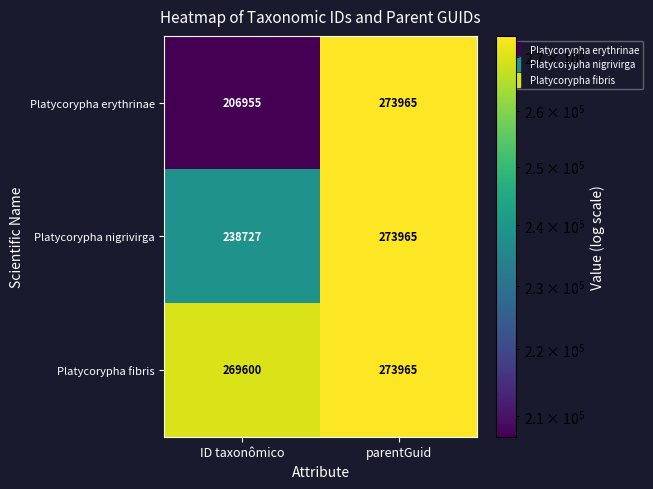

Rank the series by their average value, from lowest to highest.

Platycorypha erythrinae, Platycorypha nigrivirga, Platycorypha fibris